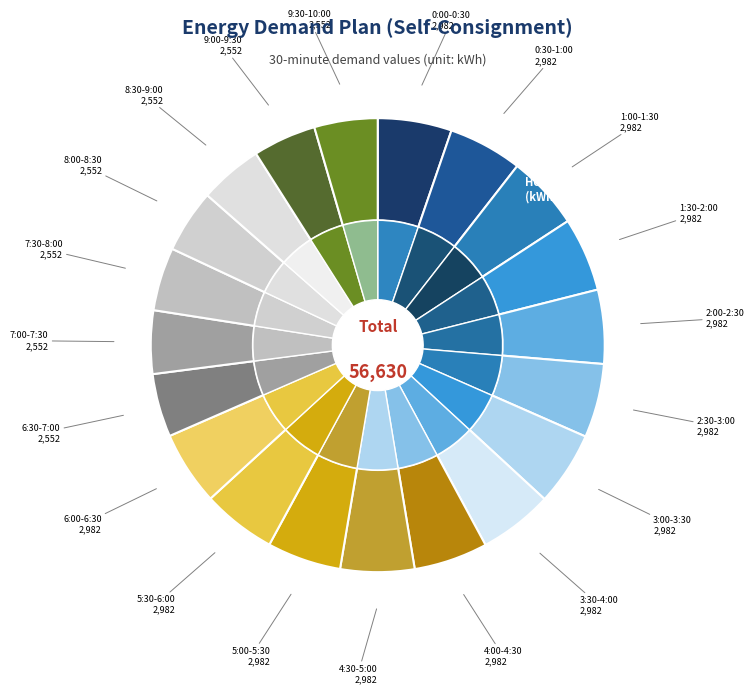

True or false: 4:30-5:00 accounts for 5% of the total.

True